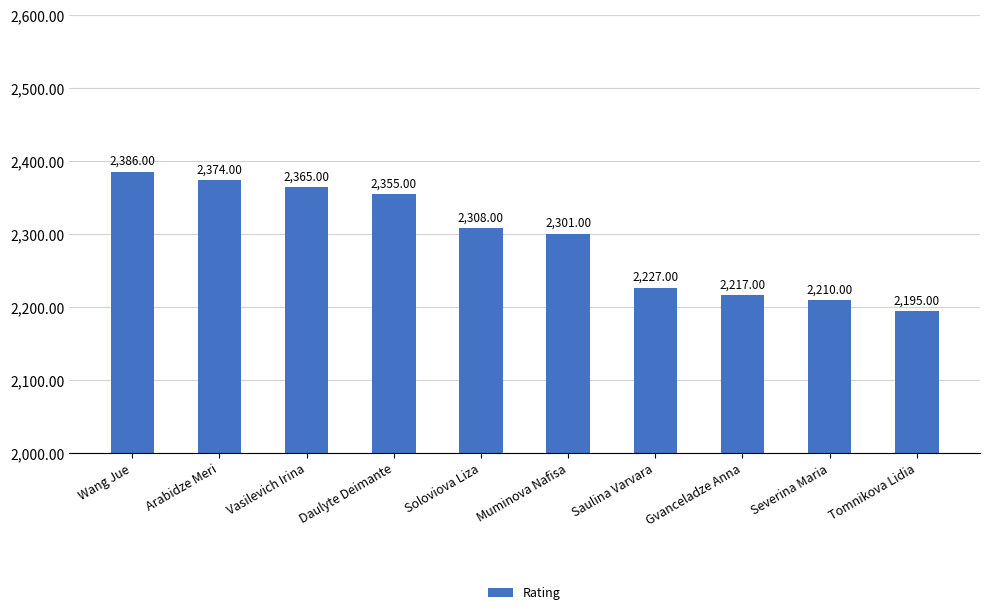

Does the chart contain stacked bars?

No